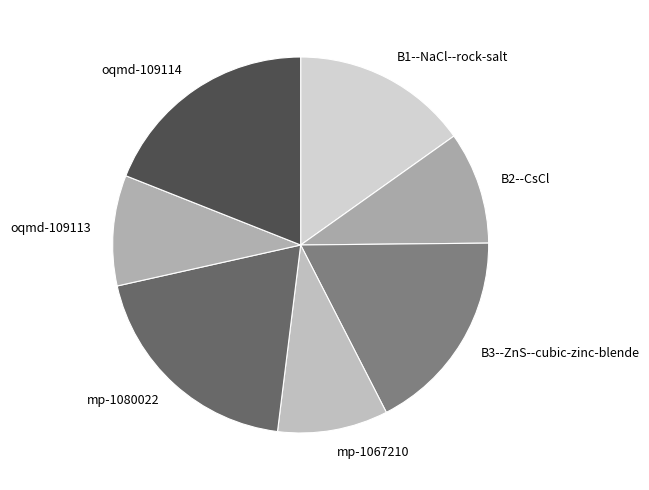

Is B1--NaCl--rock-salt the majority of the pie?

No